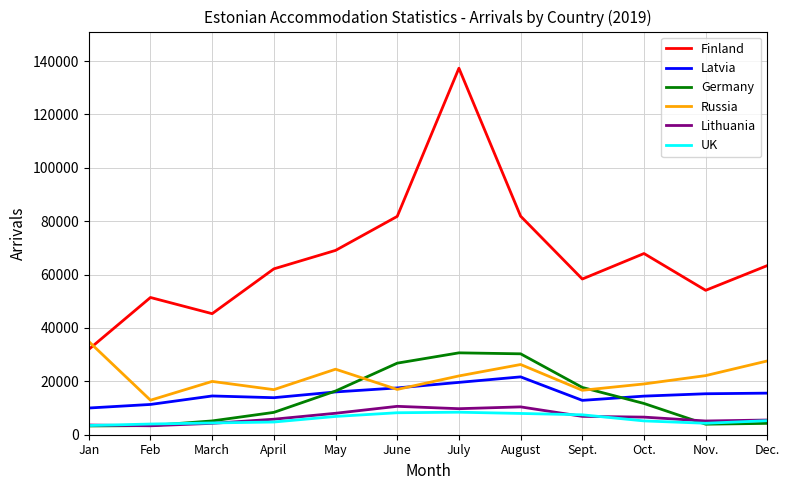

What value does the Russia series have at June?

16971